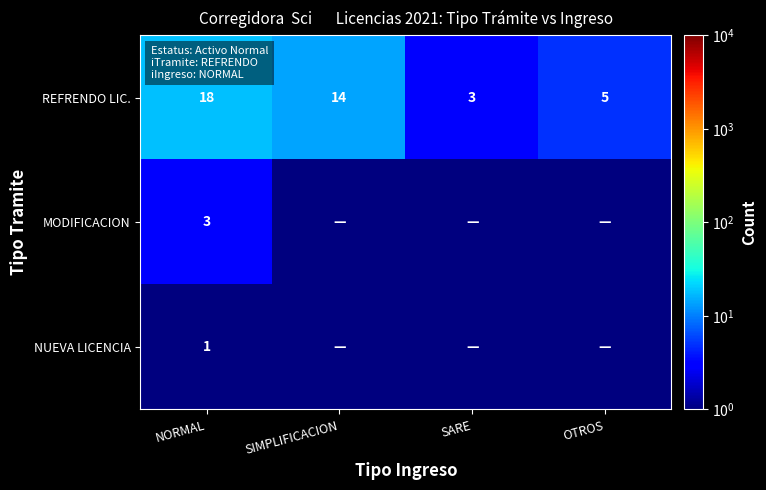

What is the difference between the highest and lowest values at NORMAL?

17.0